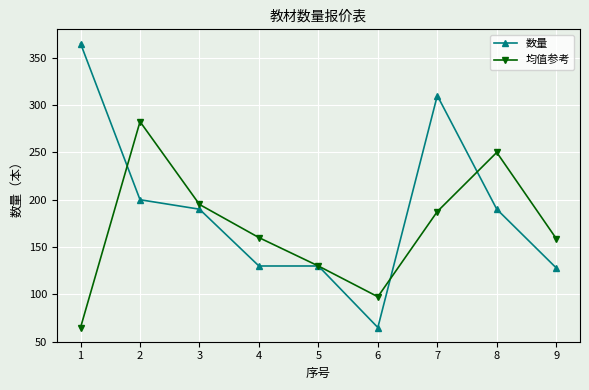

What is the greatest value displayed?

365.0